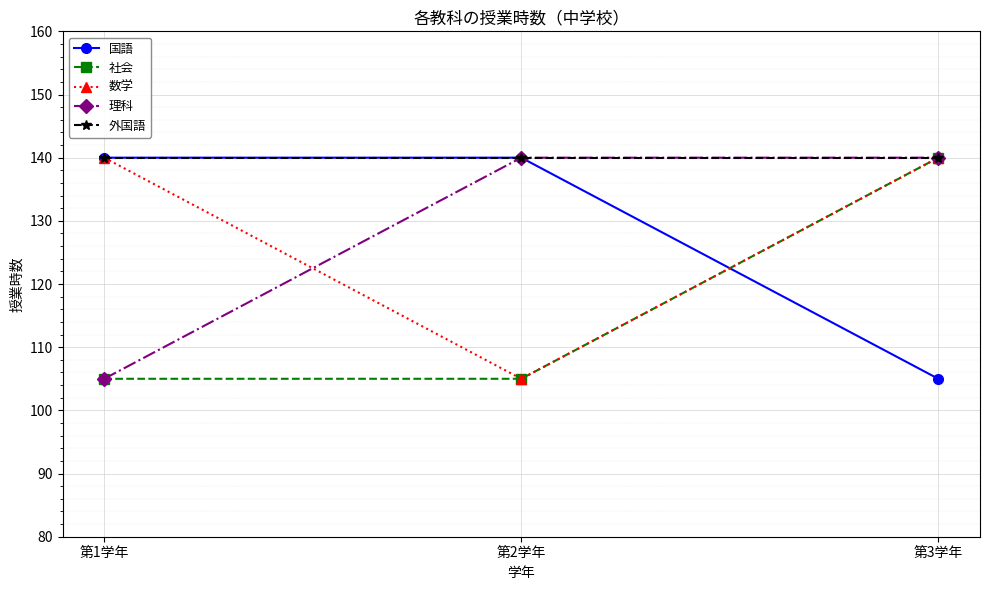

True or false: 理科 has a value of 140 at 第2学年.

True